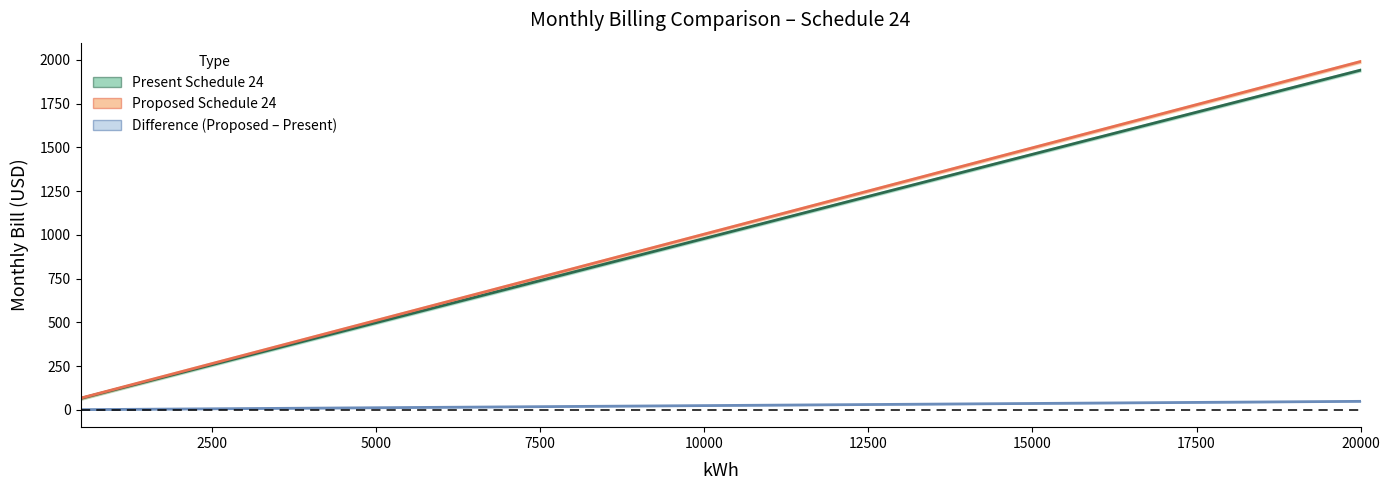

True or false: Present 1 Phase has more than 0 interior local peaks.

False